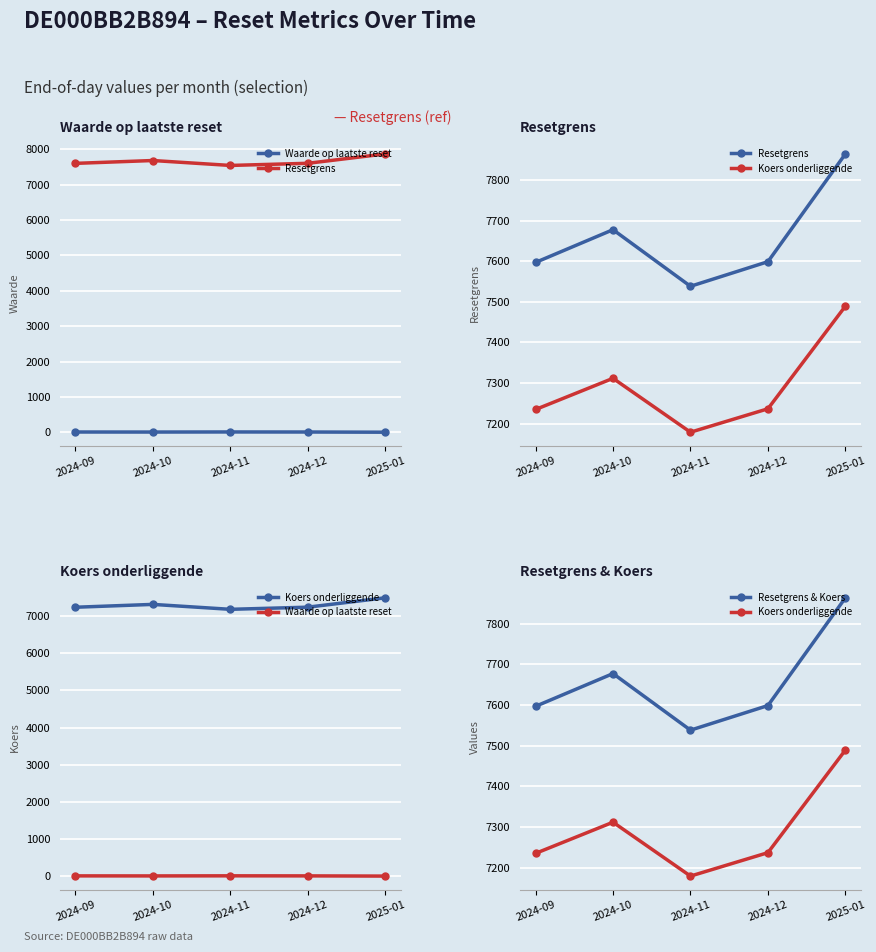

Rank the categories by Resetgrens & Koers value from lowest to highest.

2024-11, 2024-09, 2024-12, 2024-10, 2025-01